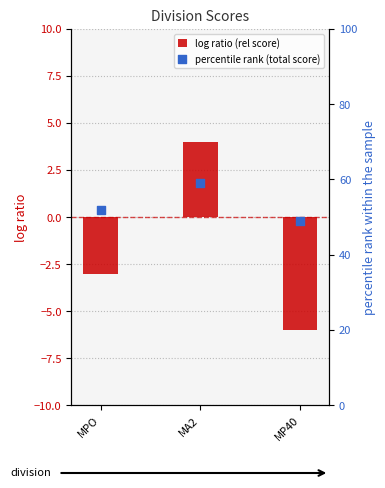

Which series contains the highest Y value?

percentile rank (total score)